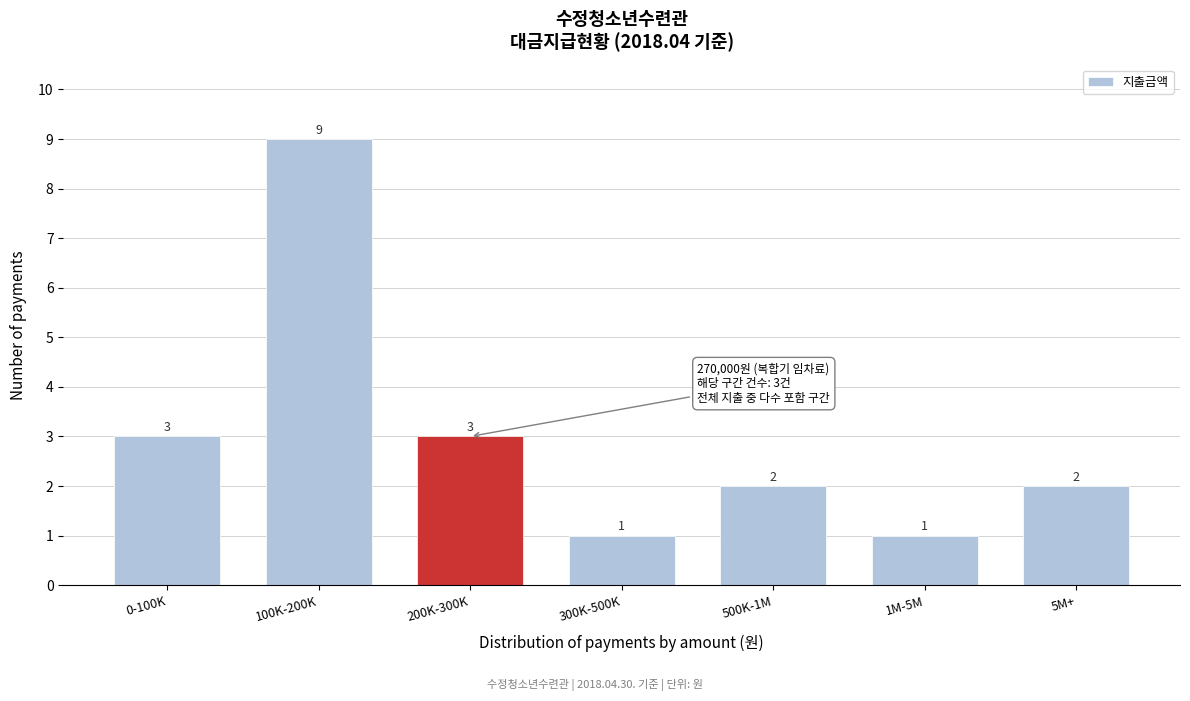

Reading right to left, transcribe all the data shown in this chart.

2	1	2	1	3	9	3